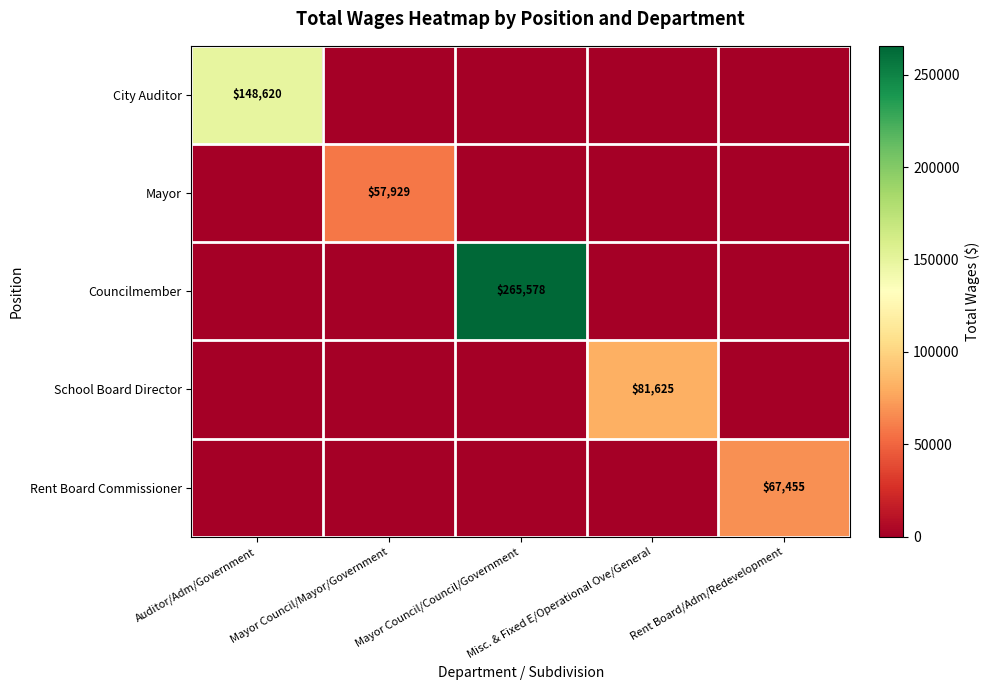

Which has a higher value, Mayor Council/Council/Government or Rent Board/Adm/Redevelopment?

Mayor Council/Council/Government